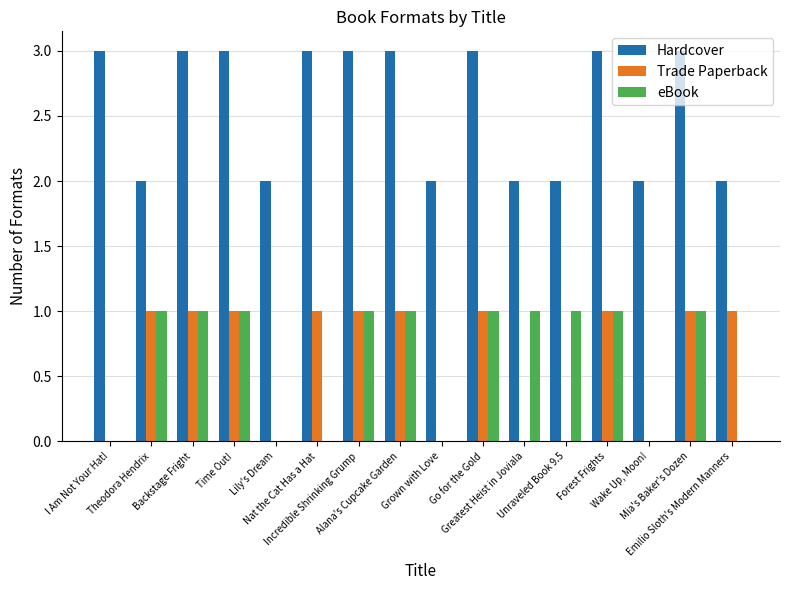

Which series has the largest total across all categories?

Hardcover